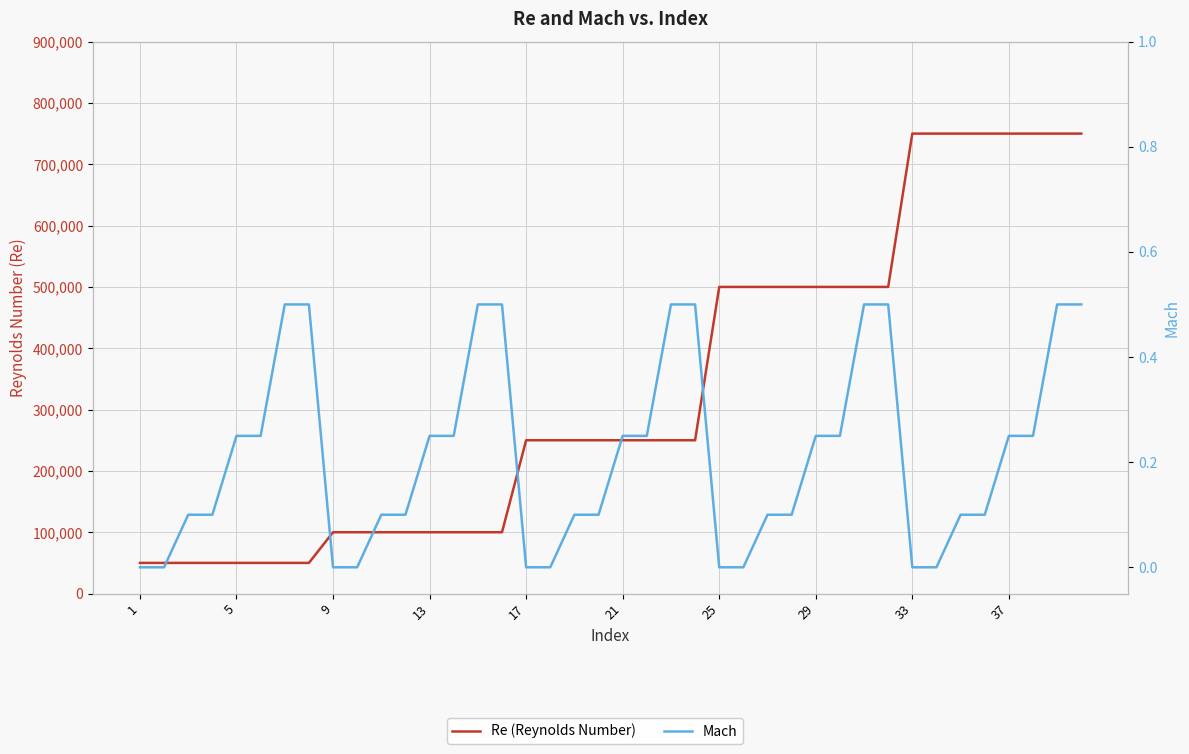

Rank the series by their maximum value, from lowest to highest.

Mach, Re (Reynolds Number)